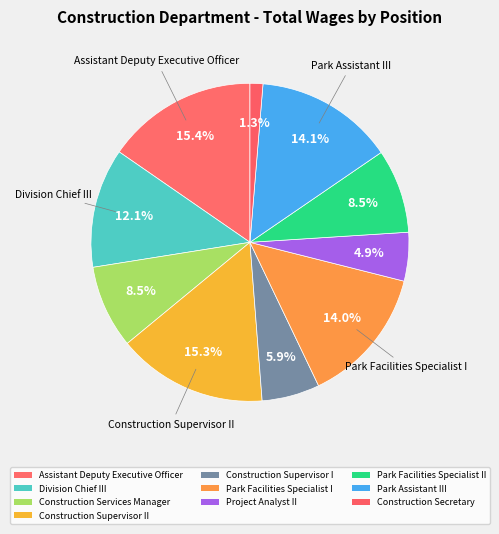

How many slices are in this pie chart?

10